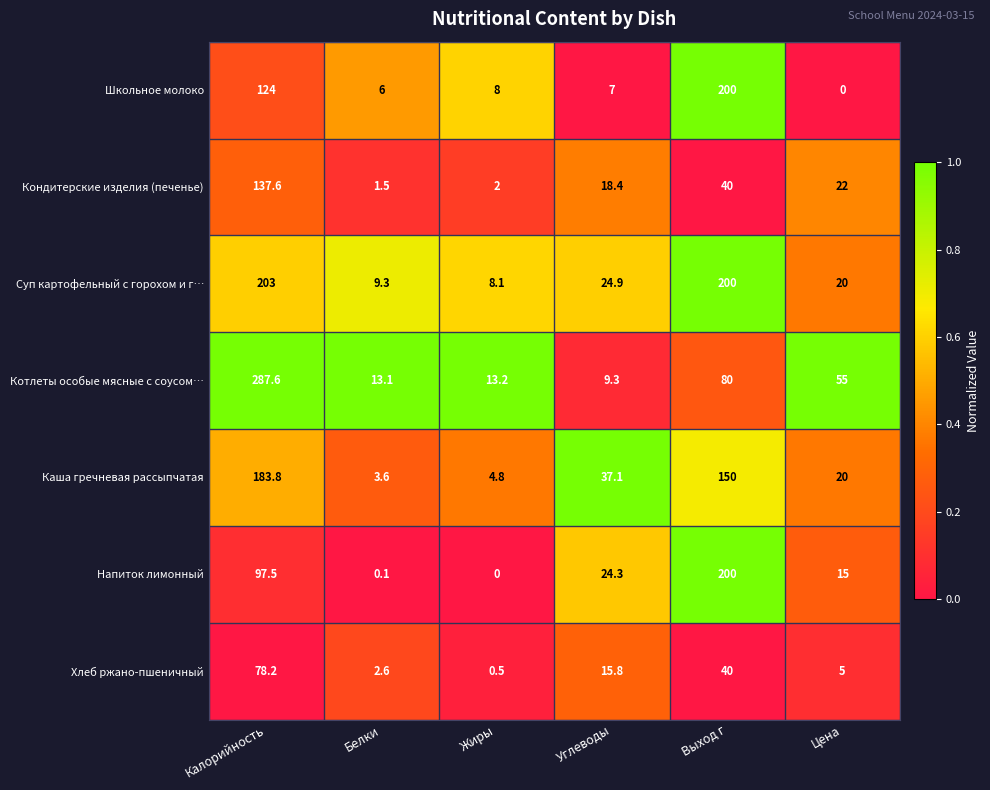

Which category has the highest value across all series?

Калорийность